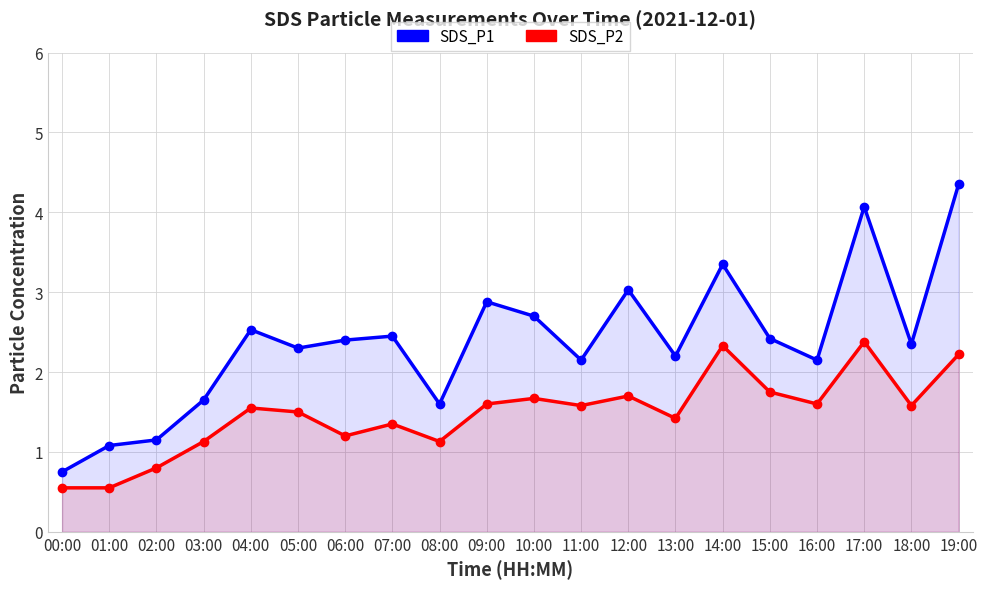

Is it true that SDS_P1 equals 2.2 at 13:00?

True